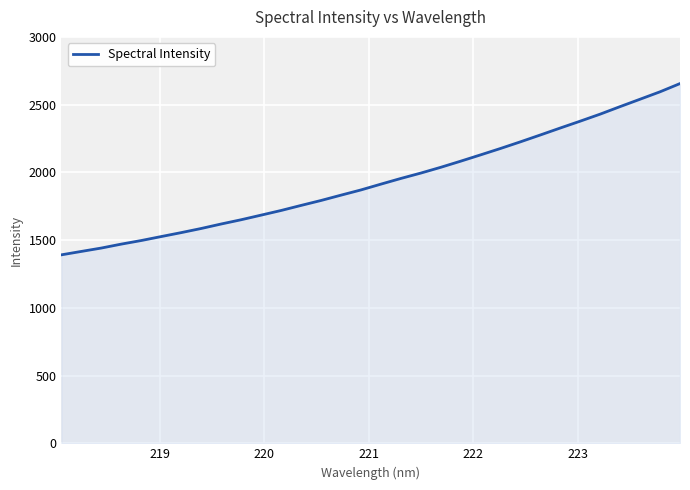

What is the greatest value displayed?

2655.4